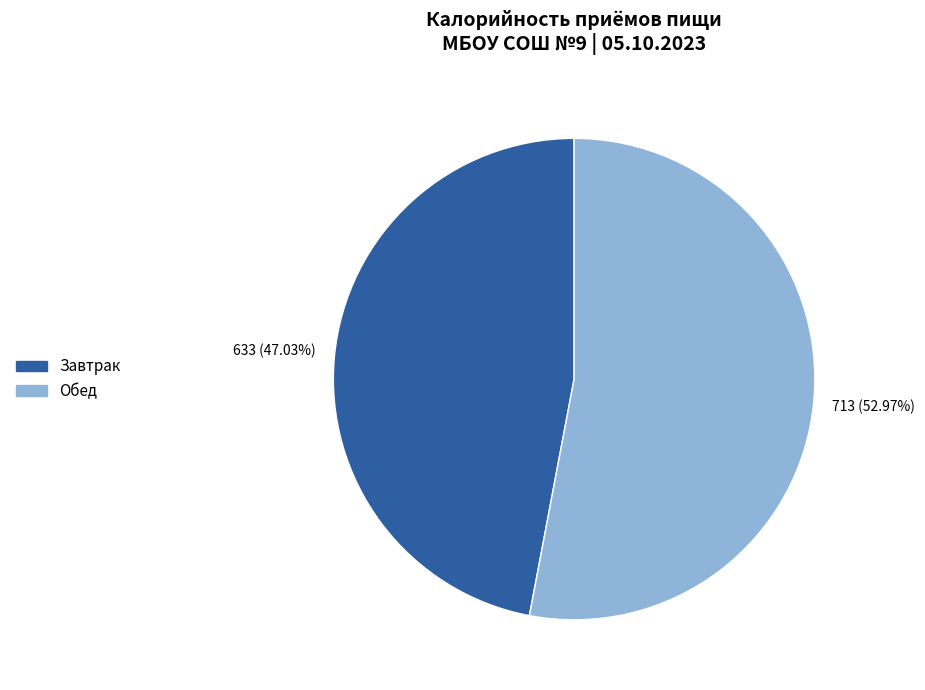

Is it true that Обед is 64% of the pie?

False